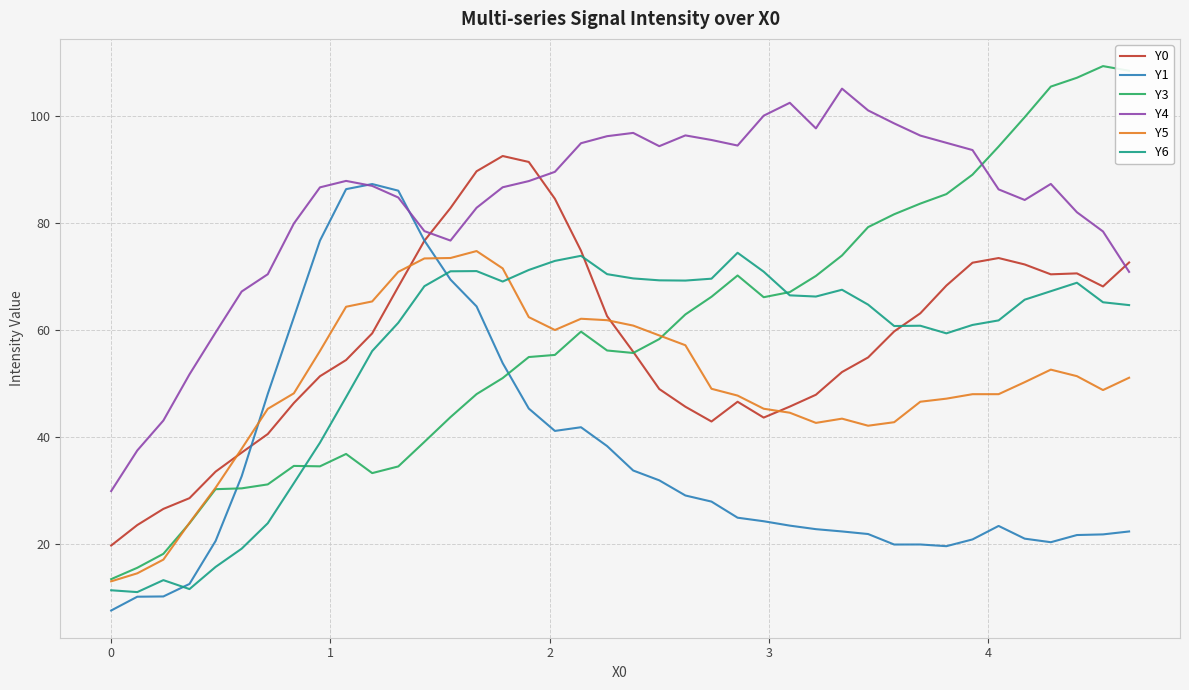

What is the smallest value displayed?

7.6